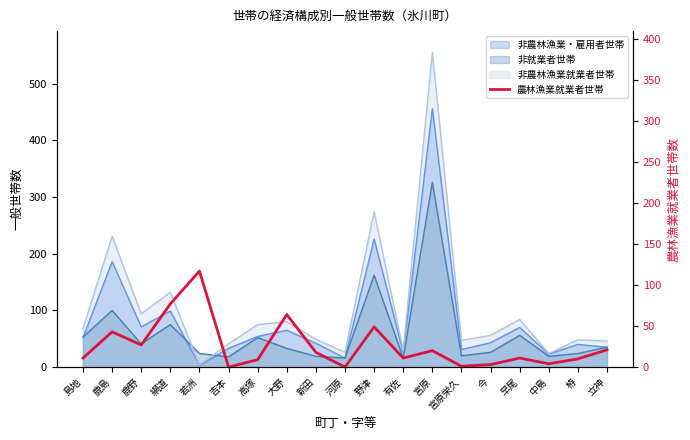

True or false: there are more than 2 points higher than both neighbors.

True